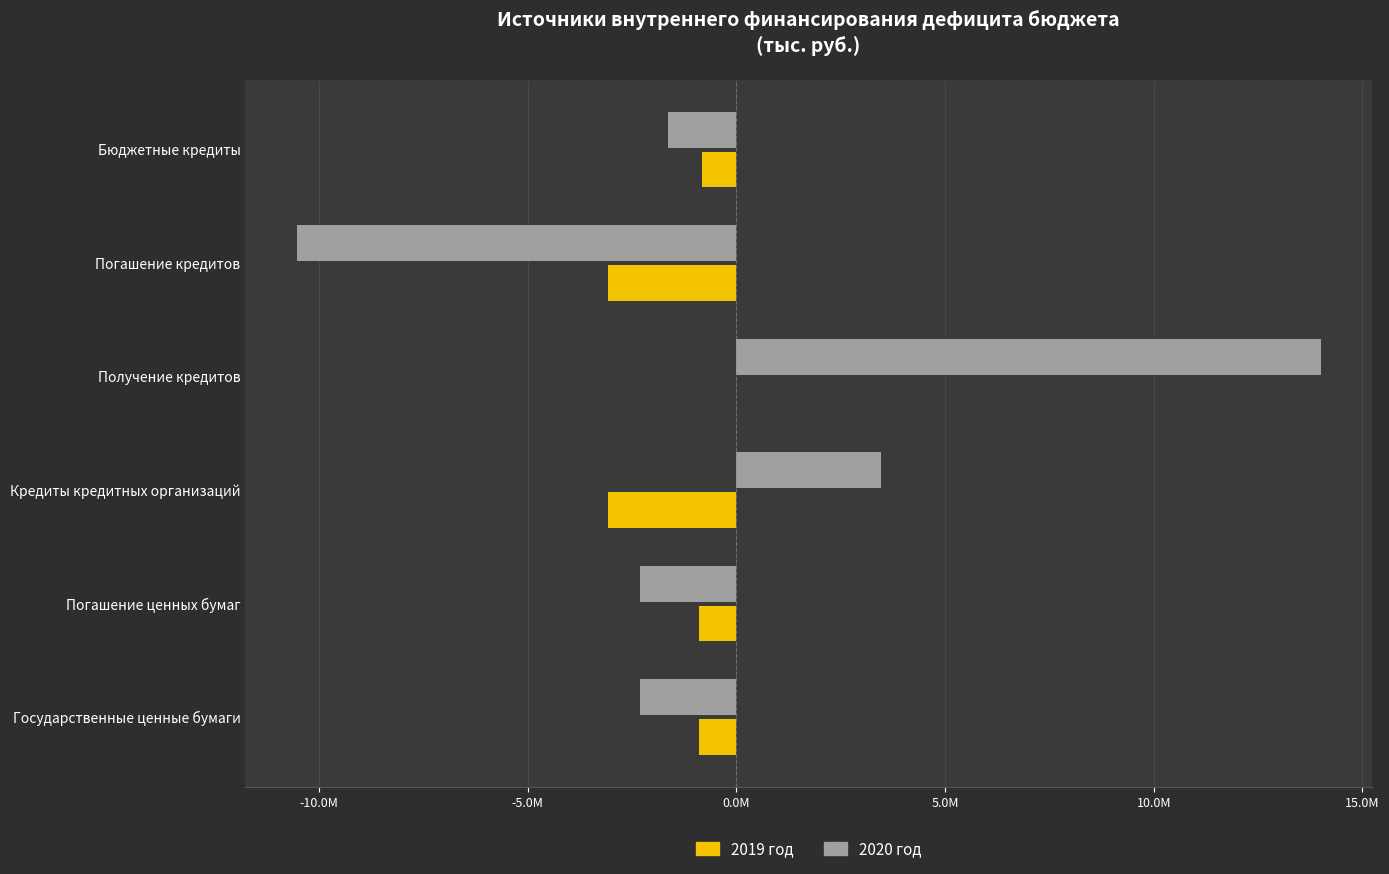

Reading right to left, what are all the values shown in this chart?

2019 год: -816332.3	-3070000.0	0.0	-3070000.0	-900000.0	-900000.0
2020 год: -1632664.6	-10540669.0	14000000.0	3459331.0	-2300000.0	-2300000.0